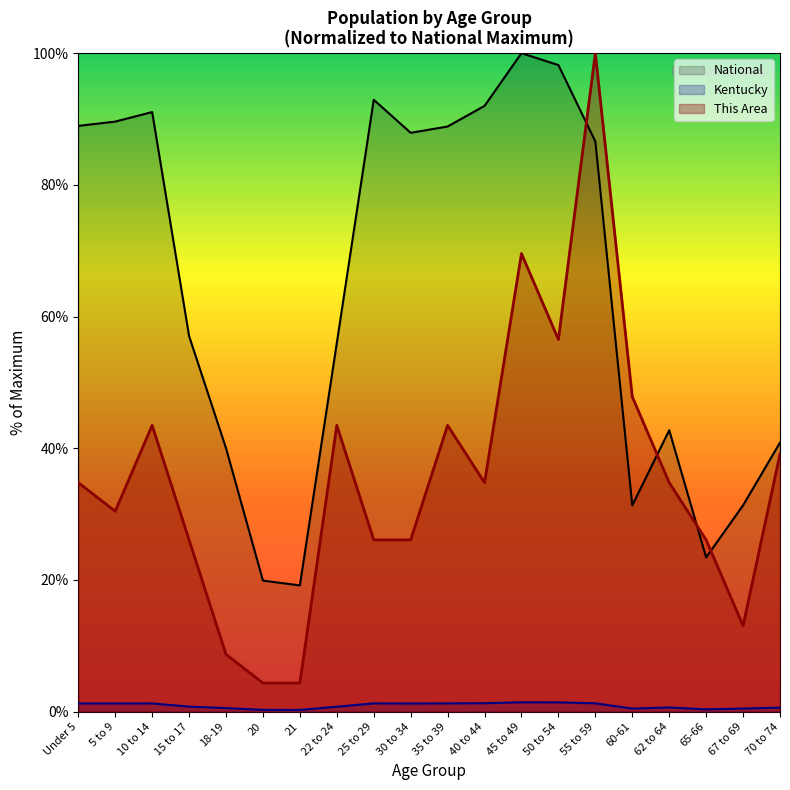

True or false: This Area (line) has more than 0 interior local peaks.

True